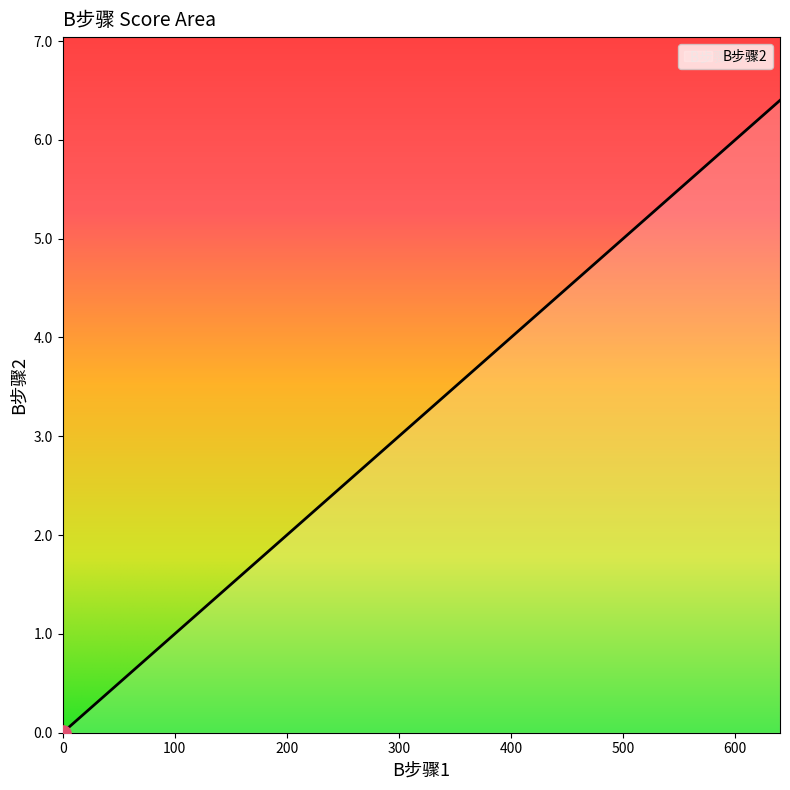

What is the change in value from 0 to 100?

+1.0